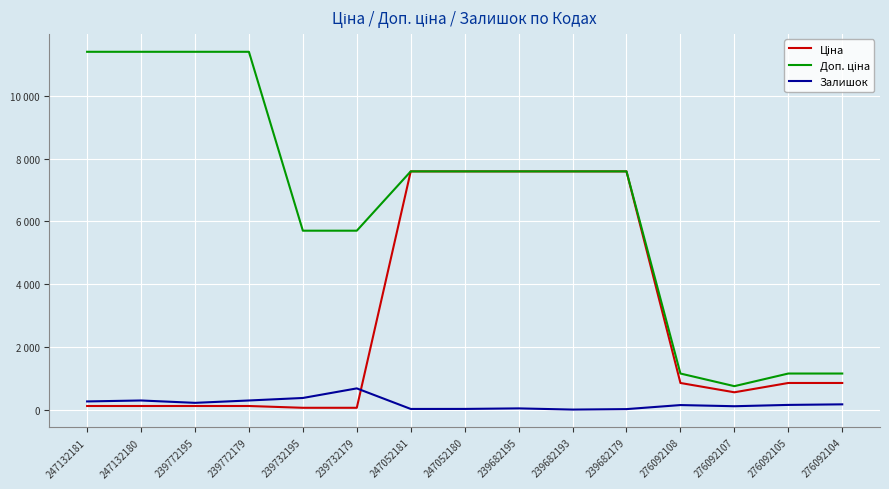

Reading right to left, what are all the values shown in this chart?

Ціна: 276092104=848.4	276092105=848.4	276092107=551.5	276092108=848.4	239682179=7596.5	239682193=7596.5	239682195=7596.5	247052180=7596.5	247052181=7596.5	239732179=57.0	239732195=57.0	239772179=114.1	239772195=114.1	247132180=114.1	247132181=114.1
Доп. ціна: 276092104=1149.7	276092105=1149.7	276092107=747.0	276092108=1149.7	239682179=7596.5	239682193=7596.5	239682195=7596.5	247052180=7596.5	247052181=7596.5	239732179=5705.0	239732195=5705.0	239772179=11410.0	239772195=11410.0	247132180=11410.0	247132181=11410.0
Залишок: 276092104=167.0	276092105=149.0	276092107=107.0	276092108=144.0	239682179=15.0	239682193=0.0	239682195=38.0	247052180=21.0	247052181=20.0	239732179=676.0	239732195=370.0	239772179=290.0	239772195=215.0	247132180=290.0	247132181=260.0